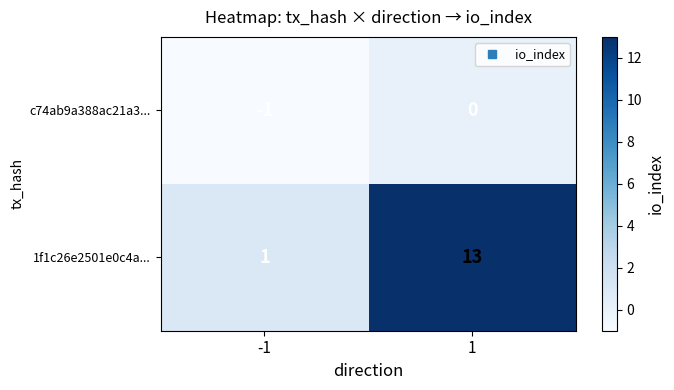

At which category is the sum across all series the highest?

1